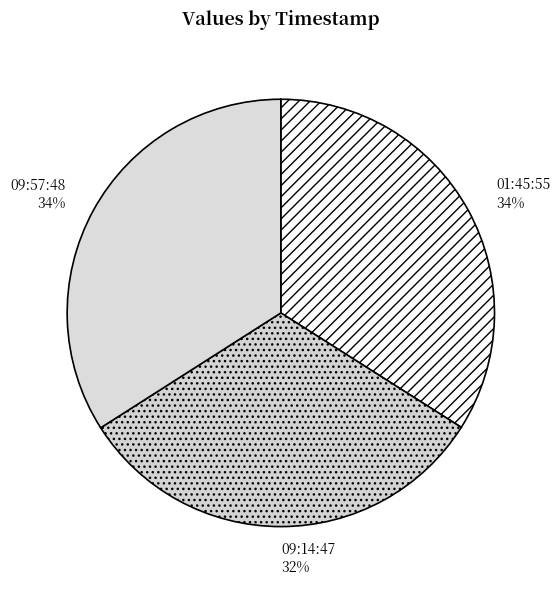

To the nearest percent, what is the difference between the largest and smallest slice percentages?

2%